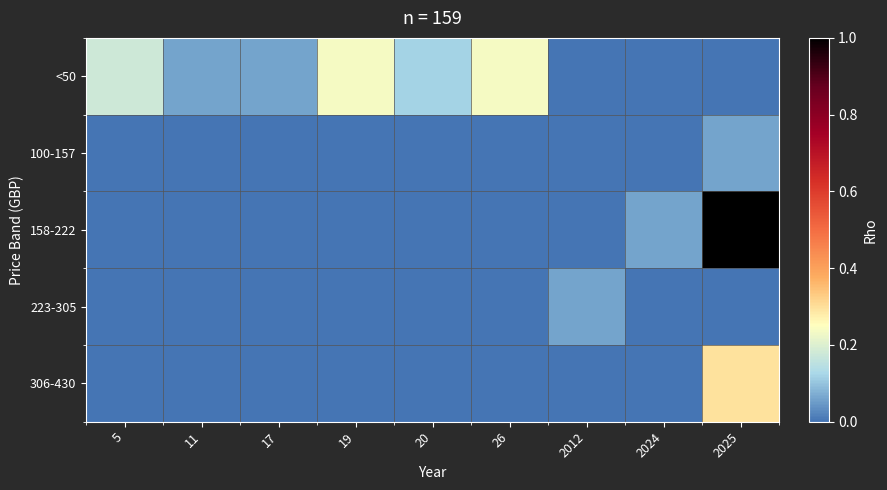

Reading left to right, extract all data points from this chart.

<50: 5=0.2	11=0.1	17=0.1	19=0.2	20=0.1	26=0.2	2012=0.0	2024=0.0	2025=0.0
100-157: 5=0.0	11=0.0	17=0.0	19=0.0	20=0.0	26=0.0	2012=0.0	2024=0.0	2025=0.1
158-222: 5=0.0	11=0.0	17=0.0	19=0.0	20=0.0	26=0.0	2012=0.0	2024=0.1	2025=1.0
223-305: 5=0.0	11=0.0	17=0.0	19=0.0	20=0.0	26=0.0	2012=0.1	2024=0.0	2025=0.0
306-430: 5=0.0	11=0.0	17=0.0	19=0.0	20=0.0	26=0.0	2012=0.0	2024=0.0	2025=0.3